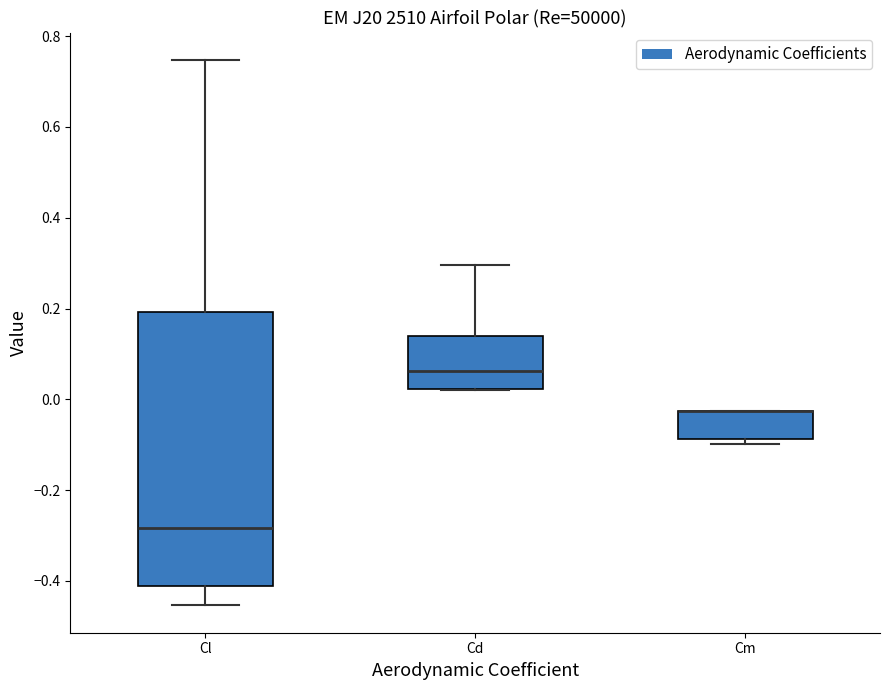

Reading left to right, transcribe this box plot: for each box, give where its median line is, the range the box spans, and where its two whiskers end, as read against the y-axis. The values are not printed on the chart, so give them approximately, as read against the axis.

Cl: median -0.28, box -0.42 to 0.20, whiskers -0.46 to 0.74
Cd: median 0.06, box 0.02 to 0.14, whiskers 0.02 to 0.30
Cm: median -0.02 (drawn on the box's upper edge), box -0.08 to -0.02, whiskers -0.10 to -0.02